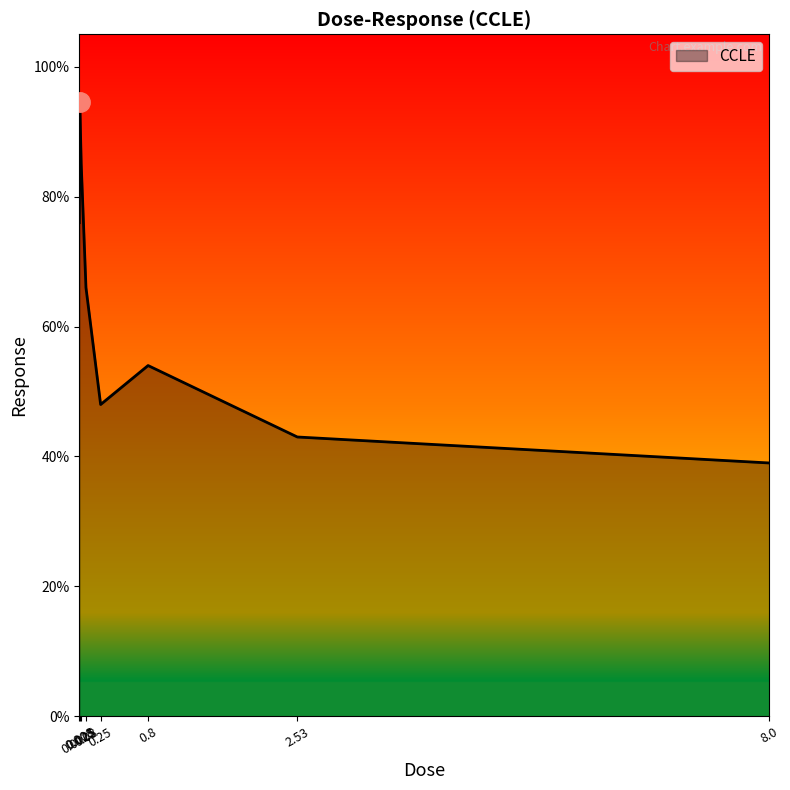

Does the chart display data point markers on the line(s)?

No